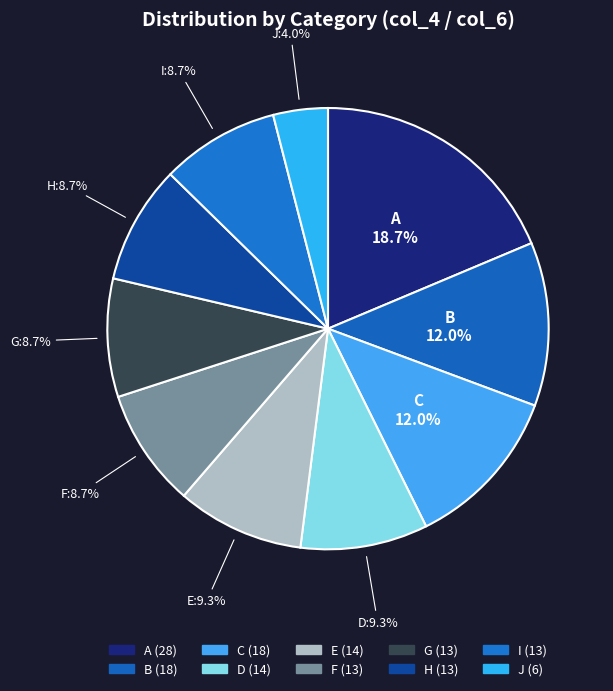

What is the largest slice in the pie chart?

A